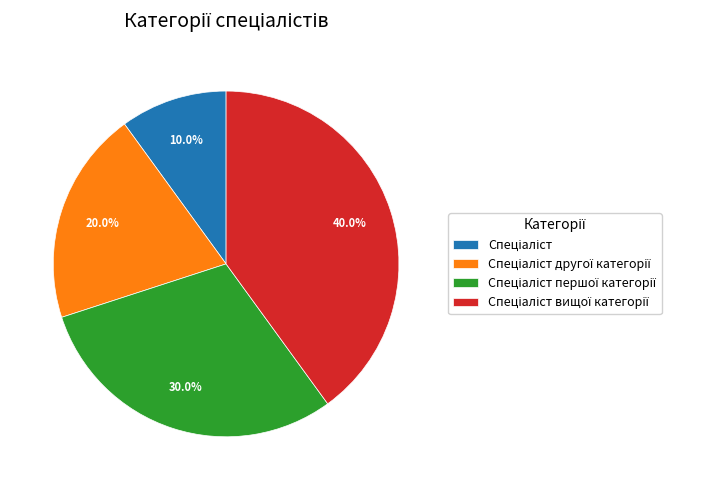

Is there any slice that represents more than half of the pie?

No